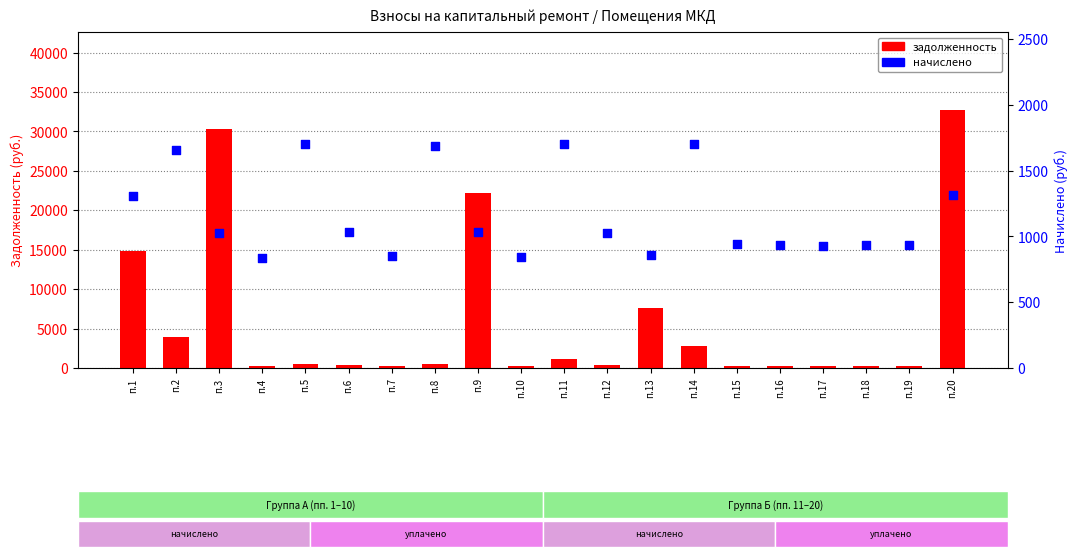

What is the total value across all series at п.12?

1364.0